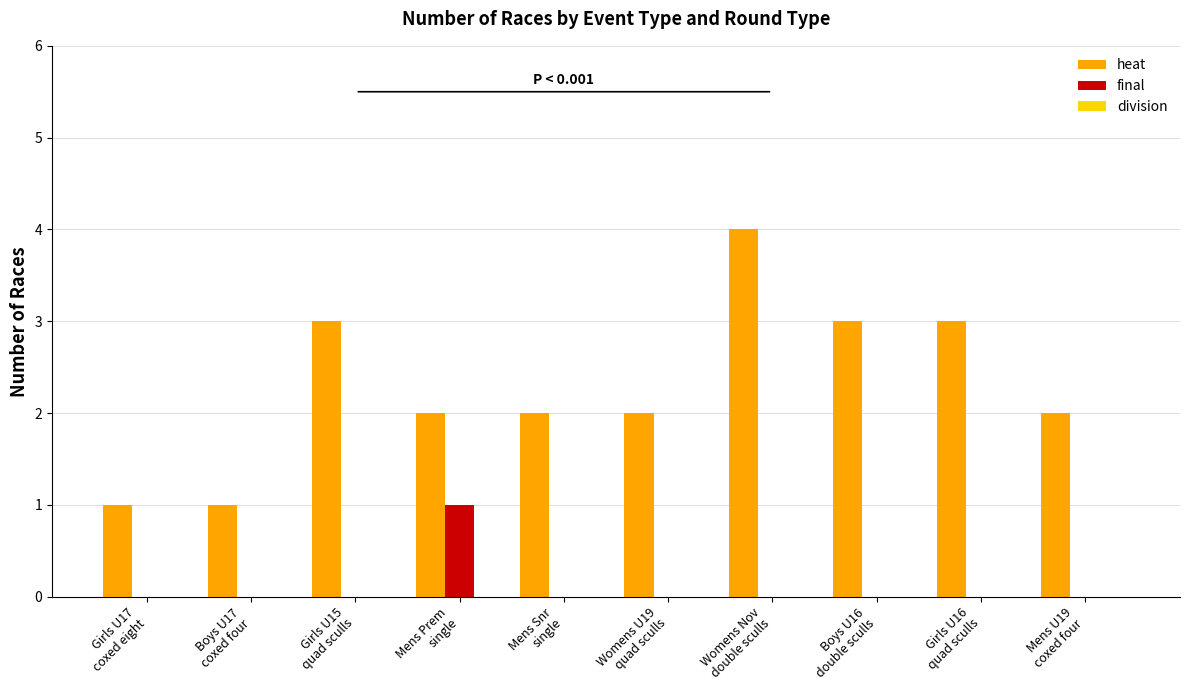

What is the sum of all heat values?

23